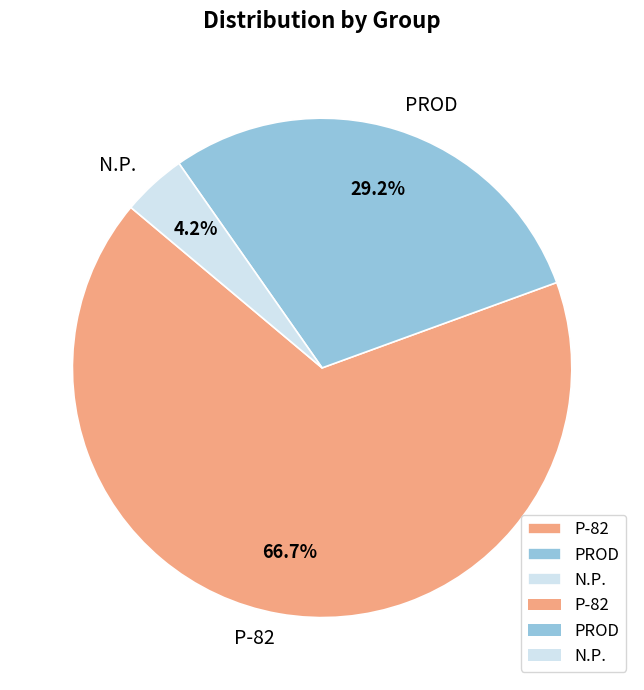

To the nearest percent, what is the difference between the N.P. and PROD slice percentages?

25%